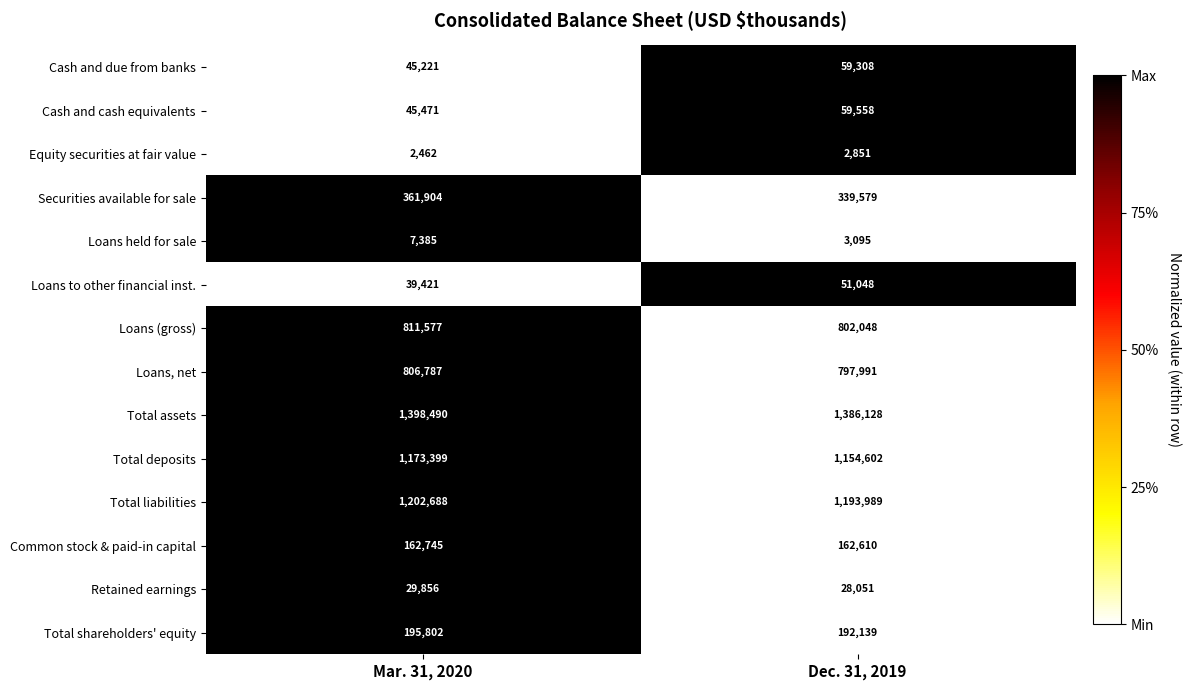

Reading left to right, extract all data points from this chart.

Cash and due from banks: 45221	59308
Cash and cash equivalents: 45471	59558
Equity securities at fair value: 2462	2851
Securities available for sale: 361904	339579
Loans held for sale: 7385	3095
Loans to other financial inst.: 39421	51048
Loans (gross): 811577	802048
Loans, net: 806787	797991
Total assets: 1398490	1386128
Total deposits: 1173399	1154602
Total liabilities: 1202688	1193989
Common stock & paid-in capital: 162745	162610
Retained earnings: 29856	28051
Total shareholders' equity: 195802	192139